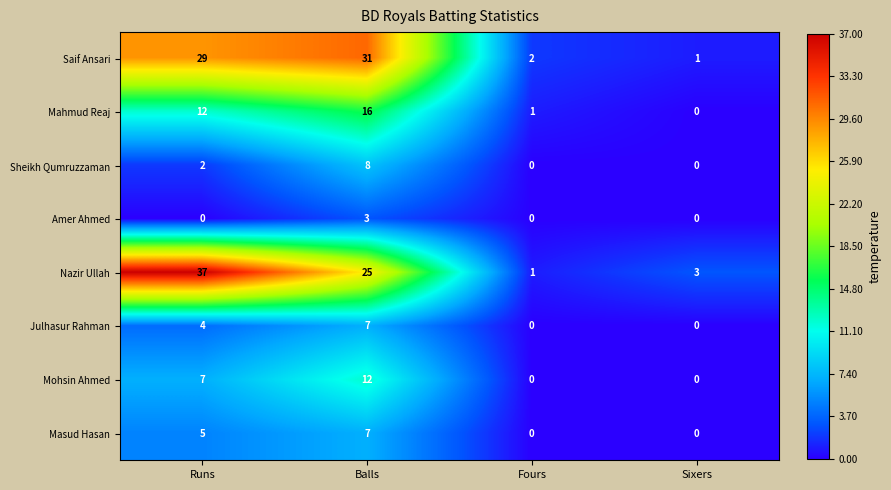

Which series has the largest range (max minus min)?

Nazir Ullah